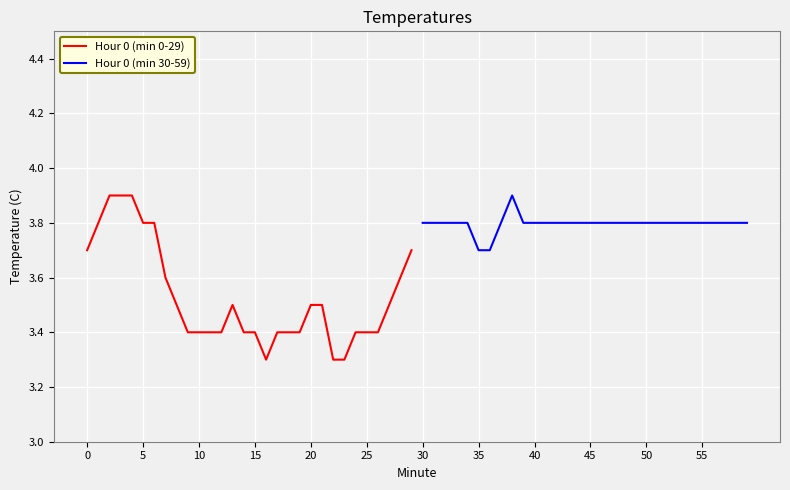

How many interior local peaks does the Hour 0 (min 0-29) series have?

1